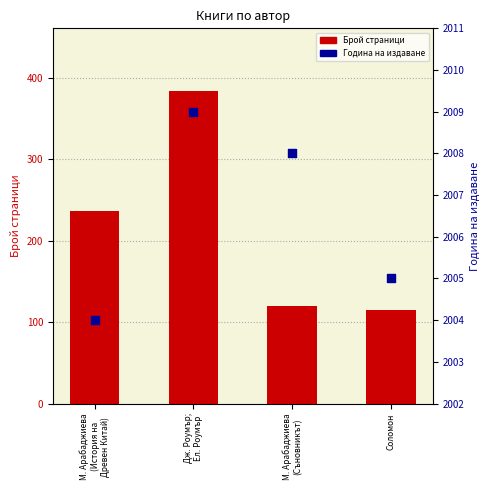

Which series contains the lowest Y value?

Брой страници